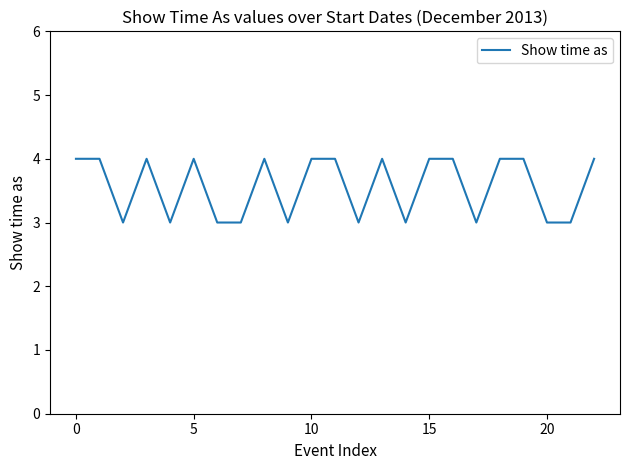

What is the sum of all values?

82